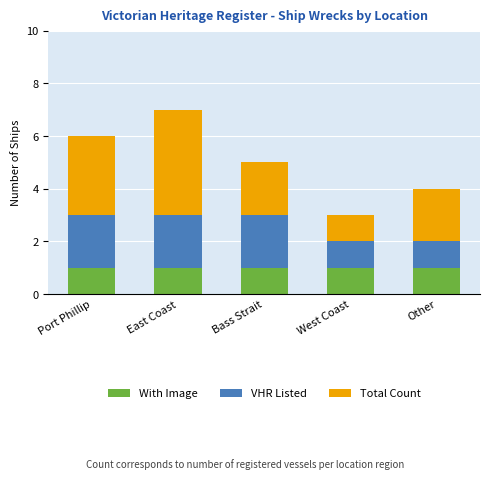

The value of With Image at Port Phillip is 1. True or false?

True